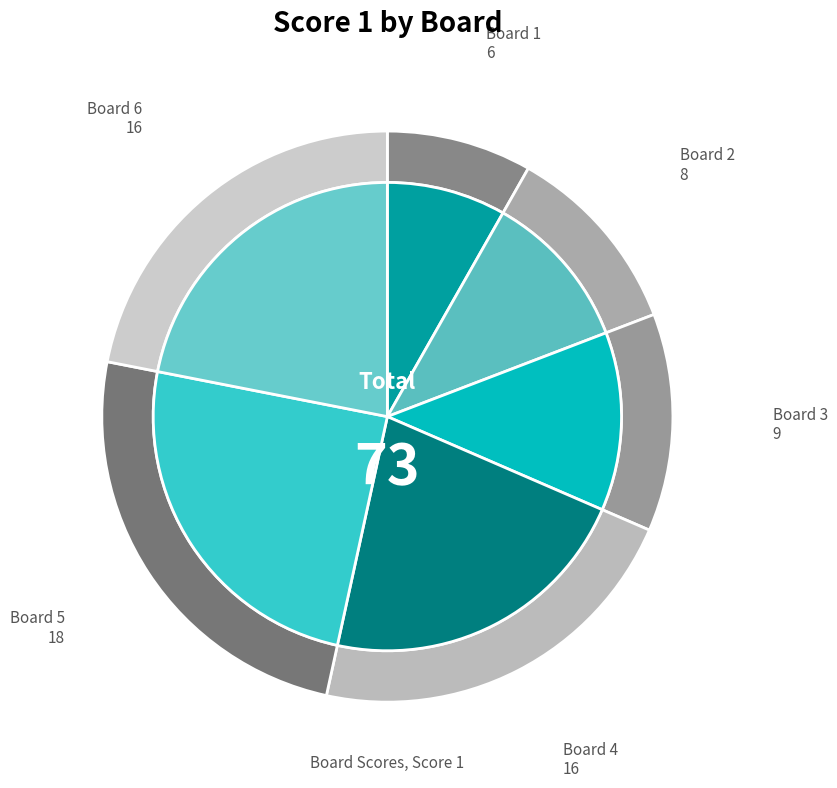

What is the largest slice in the pie chart?

Board 5